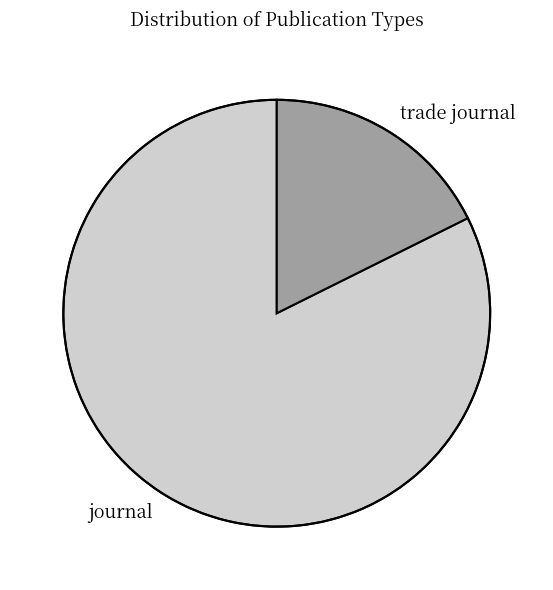

Approximately how many times larger is the value at journal compared to trade journal?

4.7